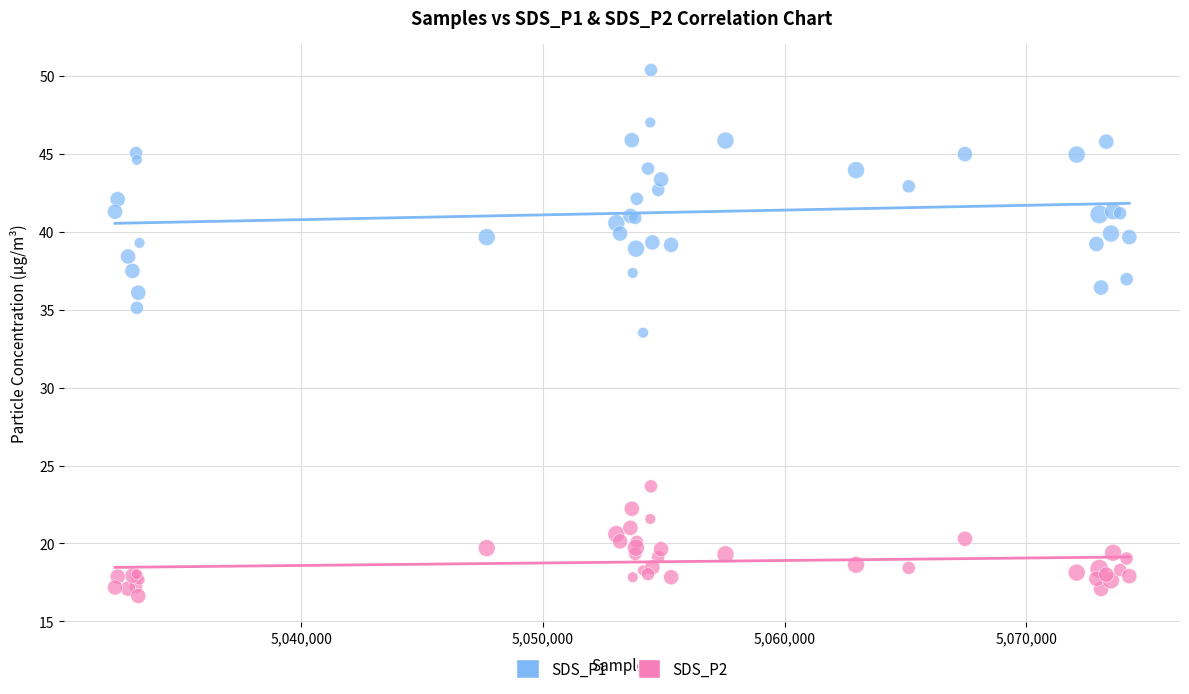

Which series reaches the minimum Y coordinate?

SDS_P2